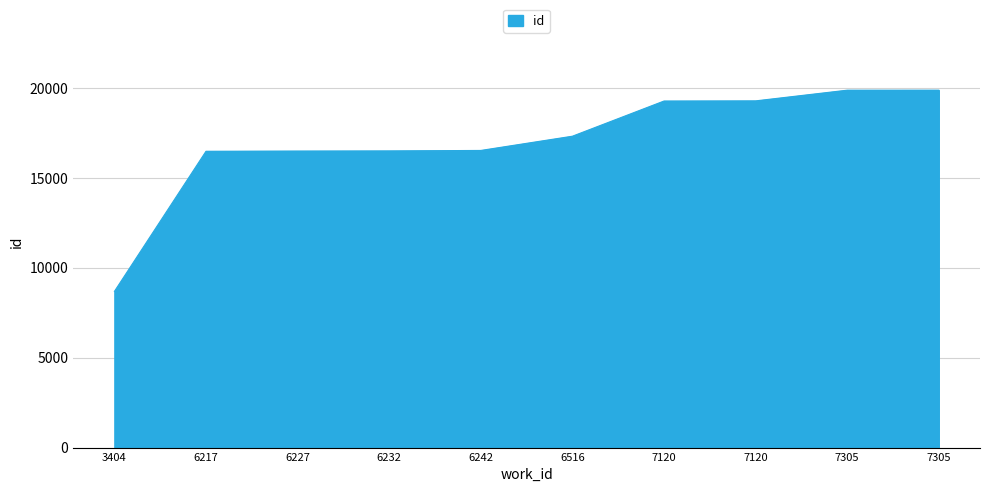

Does the chart display data point markers on the line(s)?

No